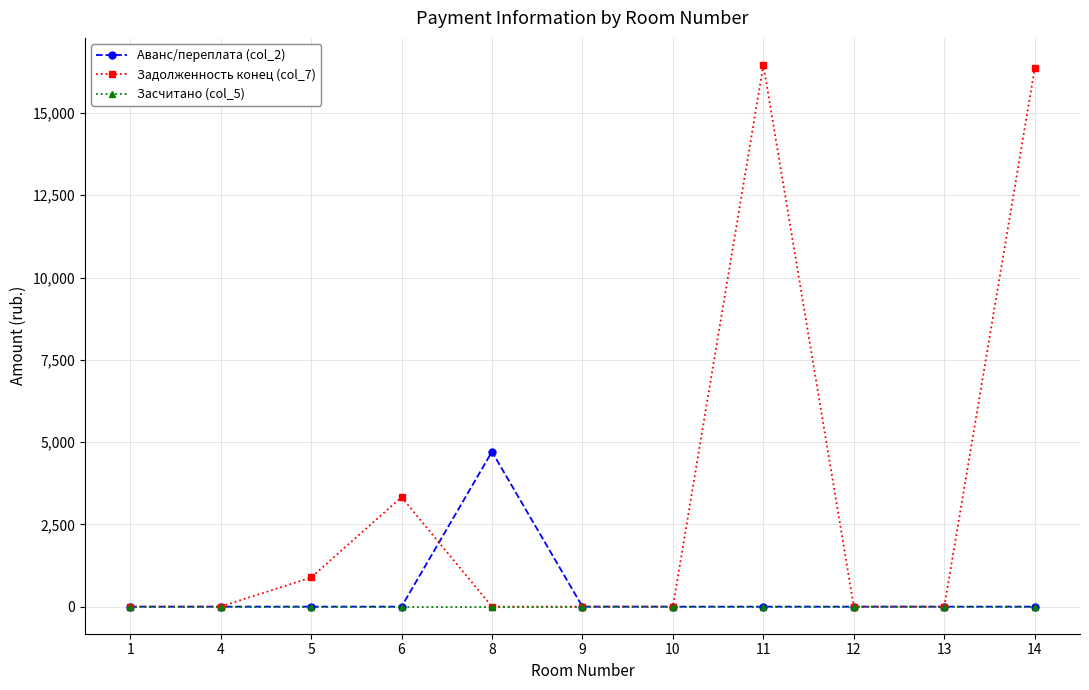

What is the sum of all Задолженность конец (col_7) values?

37031.2